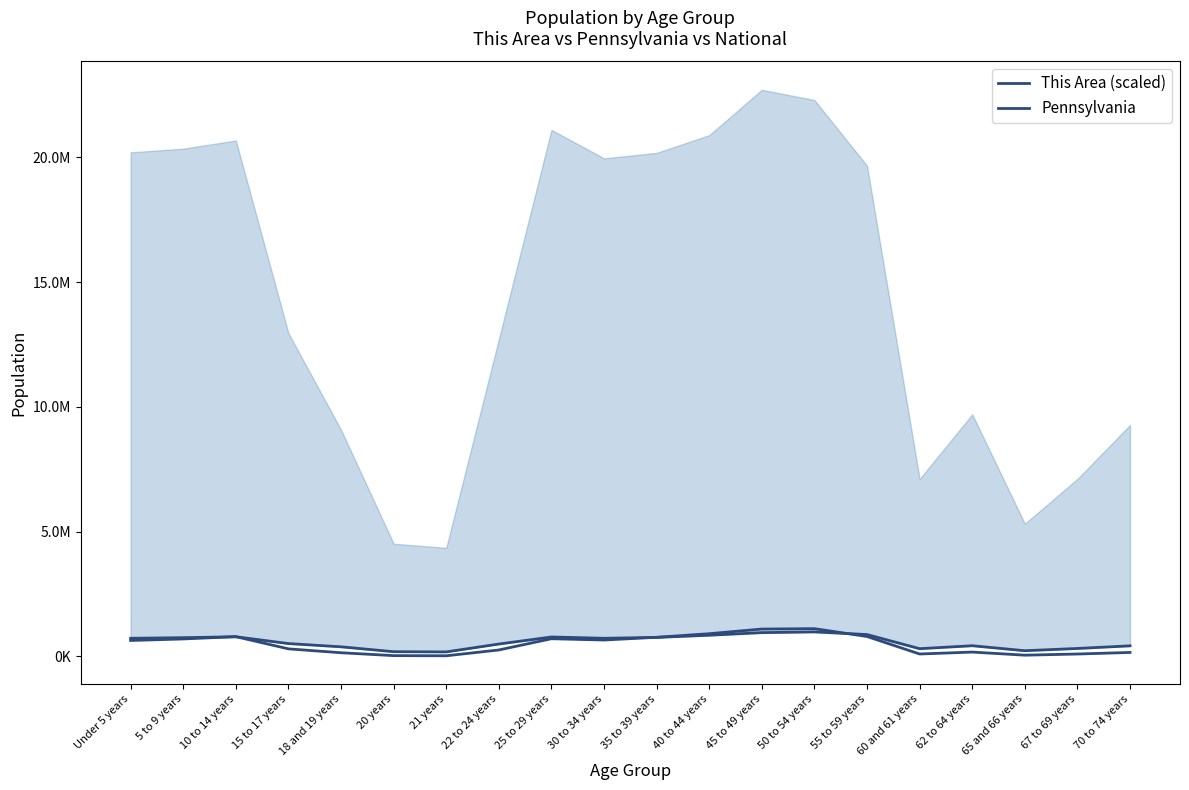

Rank the series by their maximum value, from highest to lowest.

This Area (scaled), Pennsylvania